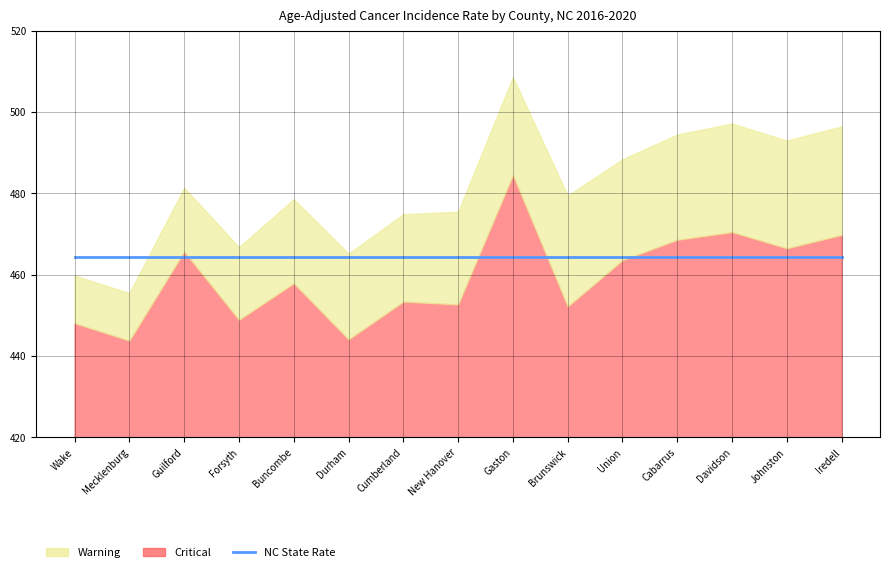

How many values in the Age-Adjusted Rate series exceed 468?

8